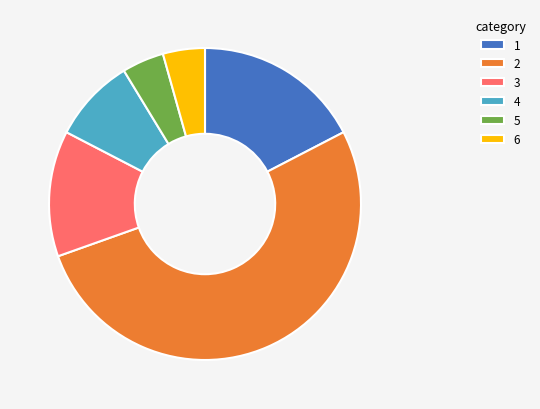

Count the number of slices in the pie.

6